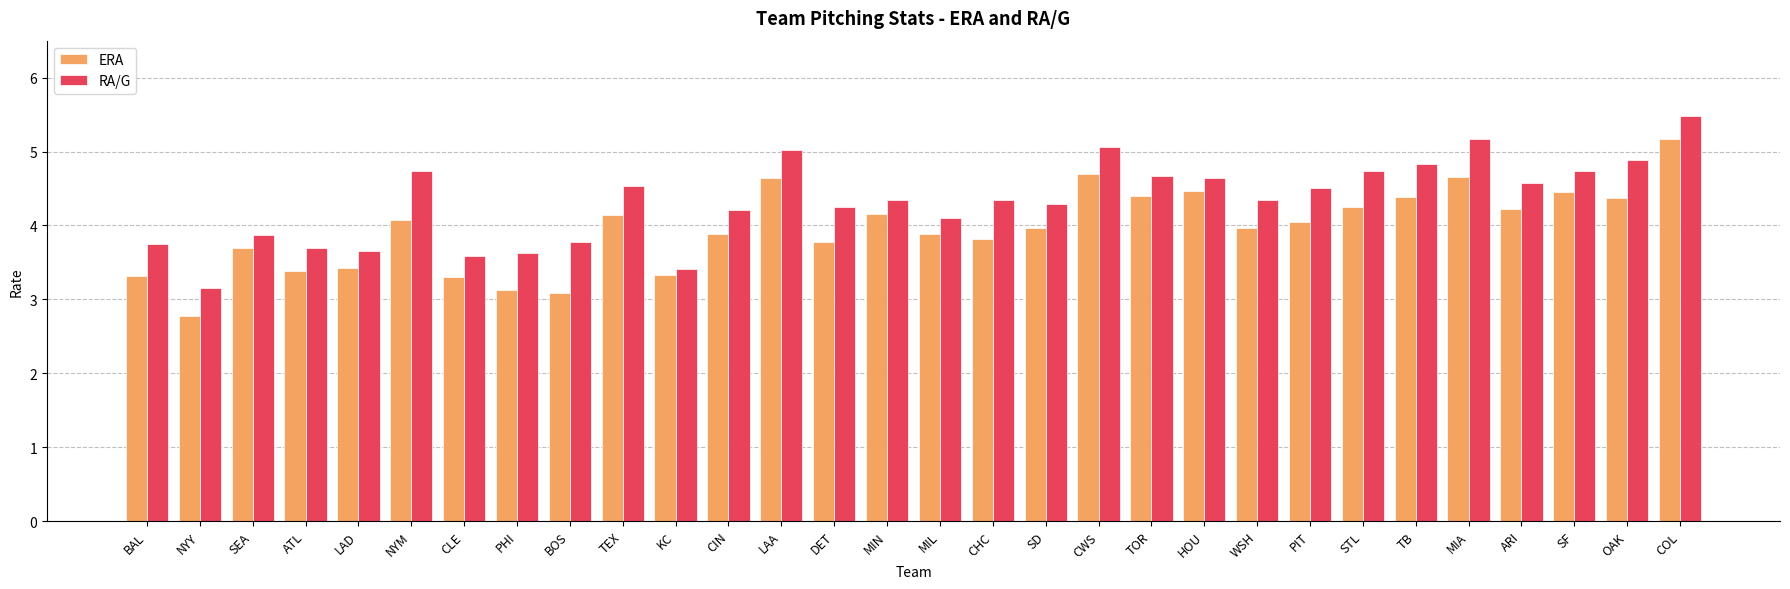

What is the difference between the highest and lowest values at DET?

0.5